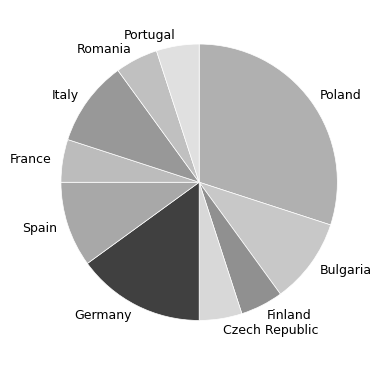

Combined, do Italy and Germany account for over 50%?

No